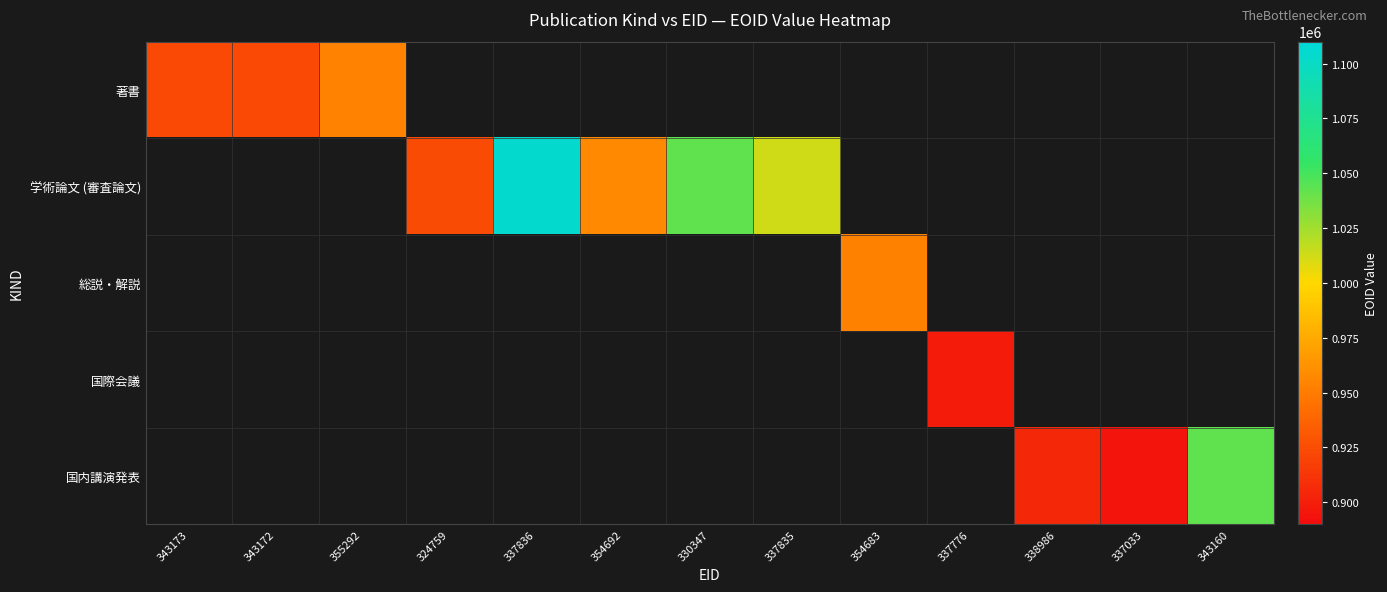

Reading left to right, list all the values displayed in this chart.

著書: 343173=923242	343172=923243	355292=954155	324759=0	337836=0	354692=0	330347=0	337835=0	354683=0	337776=0	338986=0	337033=0	343160=0
学術論文 (審査論文): 343173=0	343172=0	355292=0	324759=923772	337836=1104775	354692=957351	330347=1042550	337835=1012127	354683=0	337776=0	338986=0	337033=0	343160=0
総説・解説: 343173=0	343172=0	355292=0	324759=0	337836=0	354692=0	330347=0	337835=0	354683=953013	337776=0	338986=0	337033=0	343160=0
国際会議: 343173=0	343172=0	355292=0	324759=0	337836=0	354692=0	330347=0	337835=0	354683=0	337776=898240	338986=0	337033=0	343160=0
国内講演発表: 343173=0	343172=0	355292=0	324759=0	337836=0	354692=0	330347=0	337835=0	354683=0	337776=0	338986=905321	337033=894530	343160=1042526